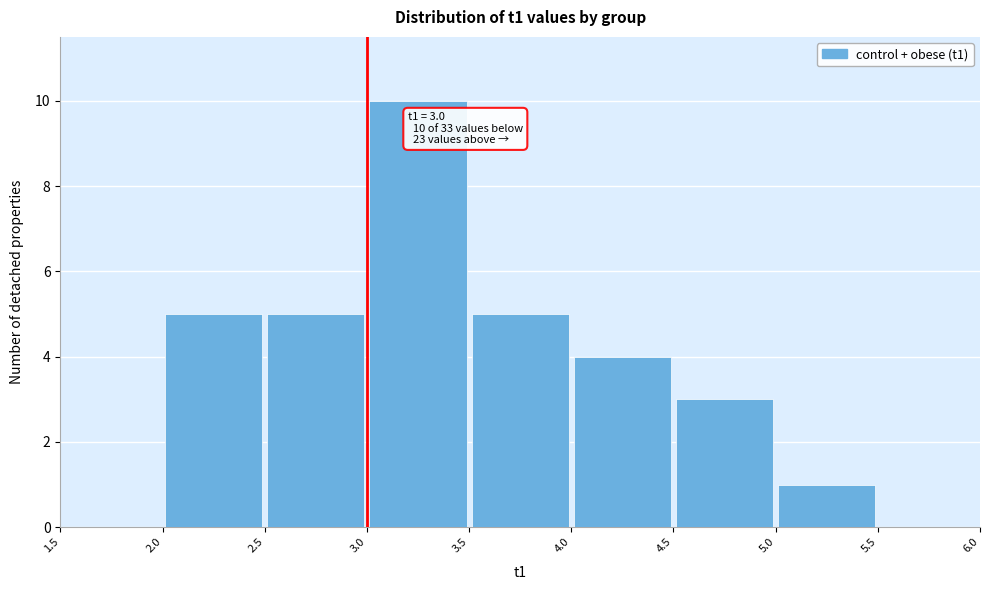

Over which range of the x-axis is the bar tallest?

3.0 to 3.5